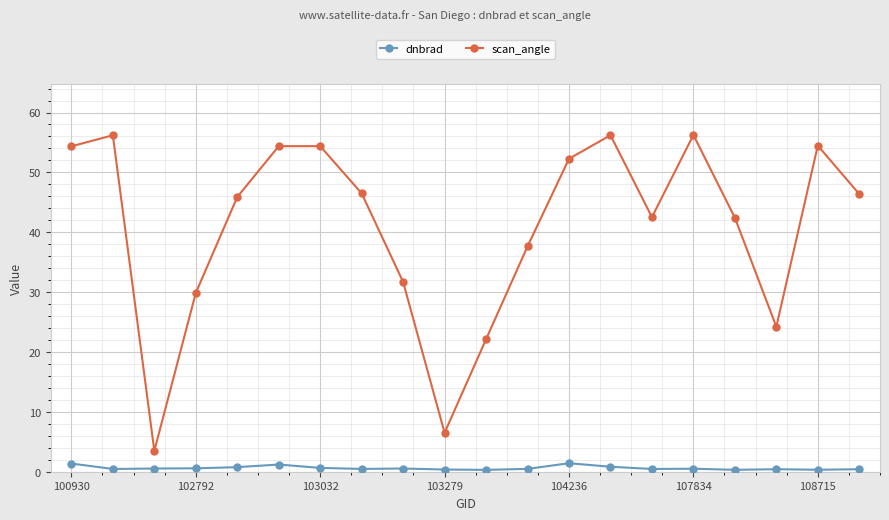

How many categories are shown in the chart?

20